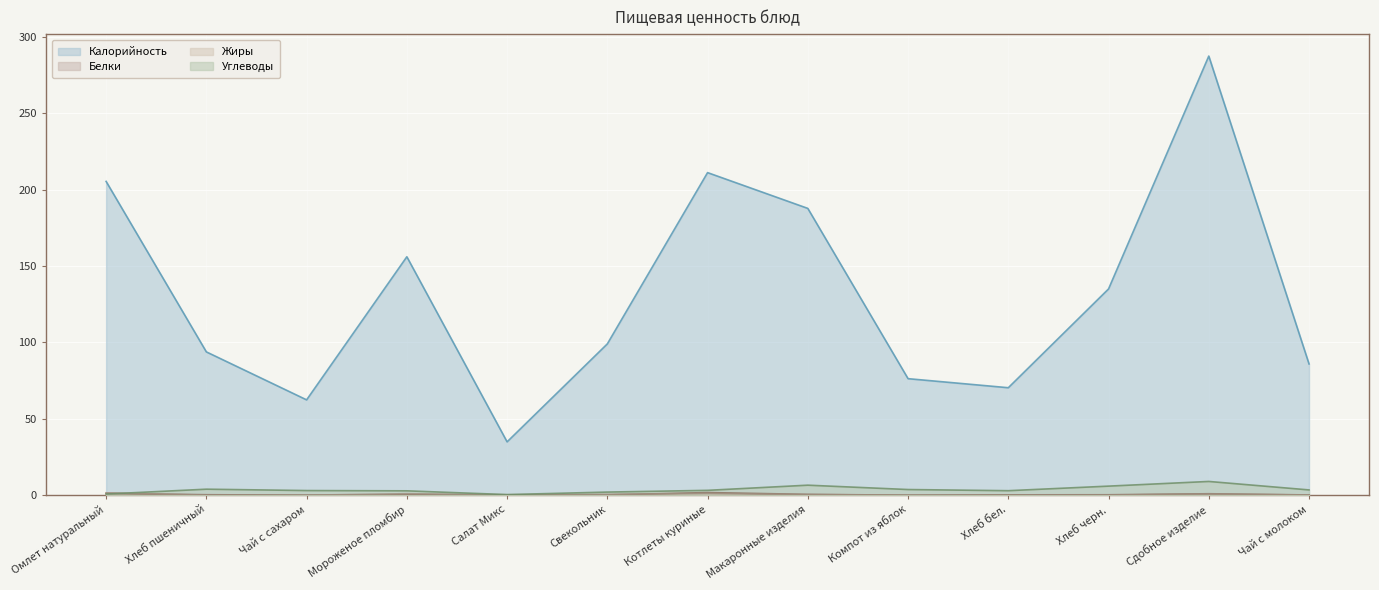

How many distinct data groups are displayed?

4